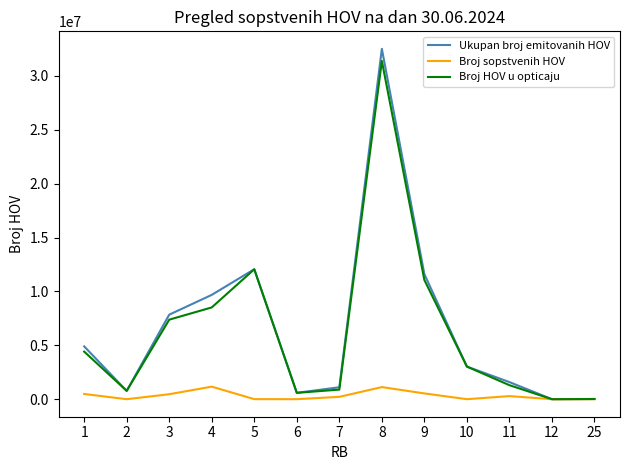

What is the maximum value shown in the chart?

32504292